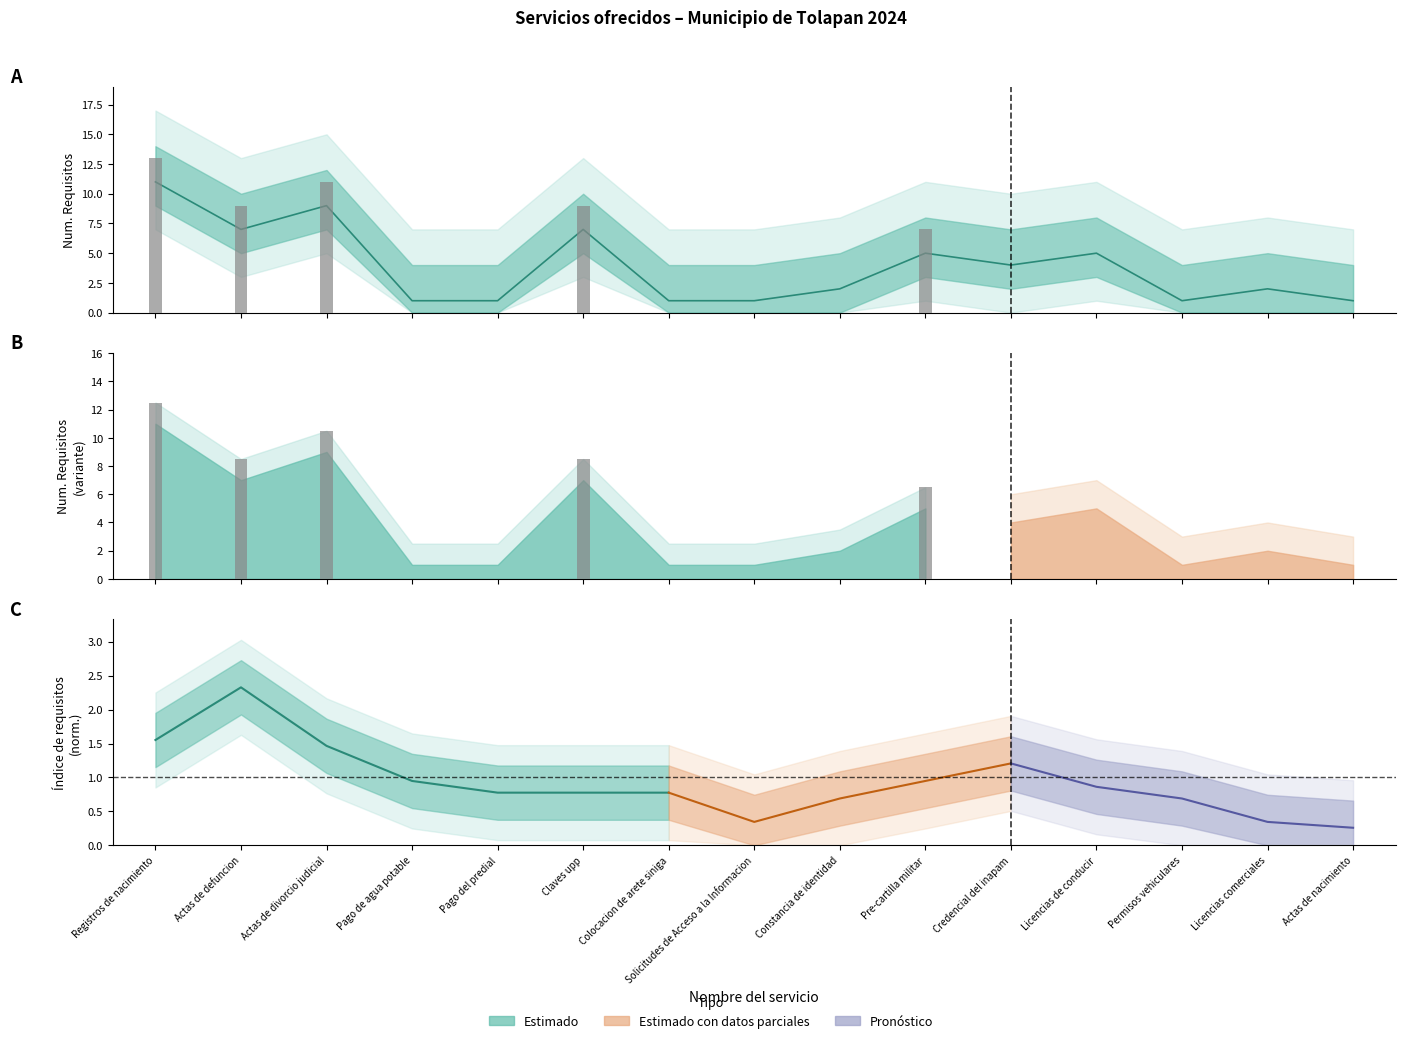

The value at Actas de divorcio judicial is 9. True or false?

True